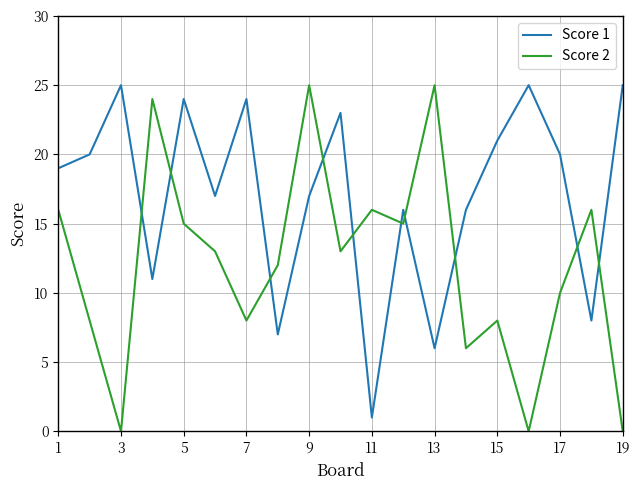

How many lines are shown in the chart?

2